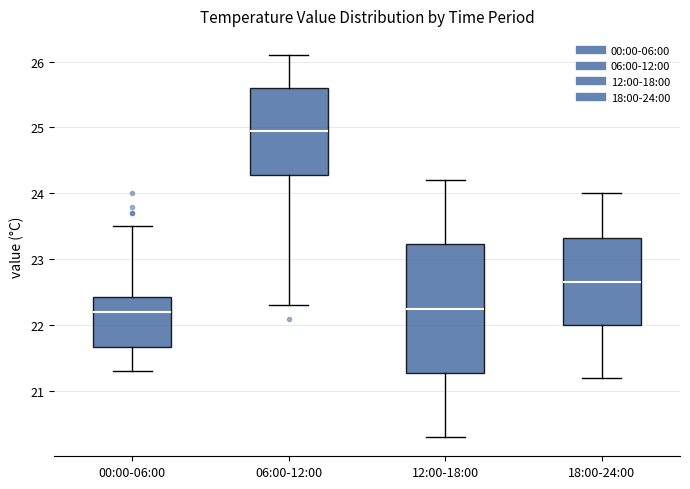

Reading left to right, read every box against the y-axis: the position of its median line, the range the box covers, and the ends of its whiskers. The values are not printed on the chart, so give them approximately, as read against the axis.

00:00-06:00: median 22.2, box 21.7 to 22.4, whiskers 21.3 to 23.5
06:00-12:00: median 25.0, box 24.3 to 25.6, whiskers 22.3 to 26.1
12:00-18:00: median 22.3, box 21.3 to 23.2, whiskers 20.3 to 24.2
18:00-24:00: median 22.7, box 22.0 to 23.3, whiskers 21.2 to 24.0